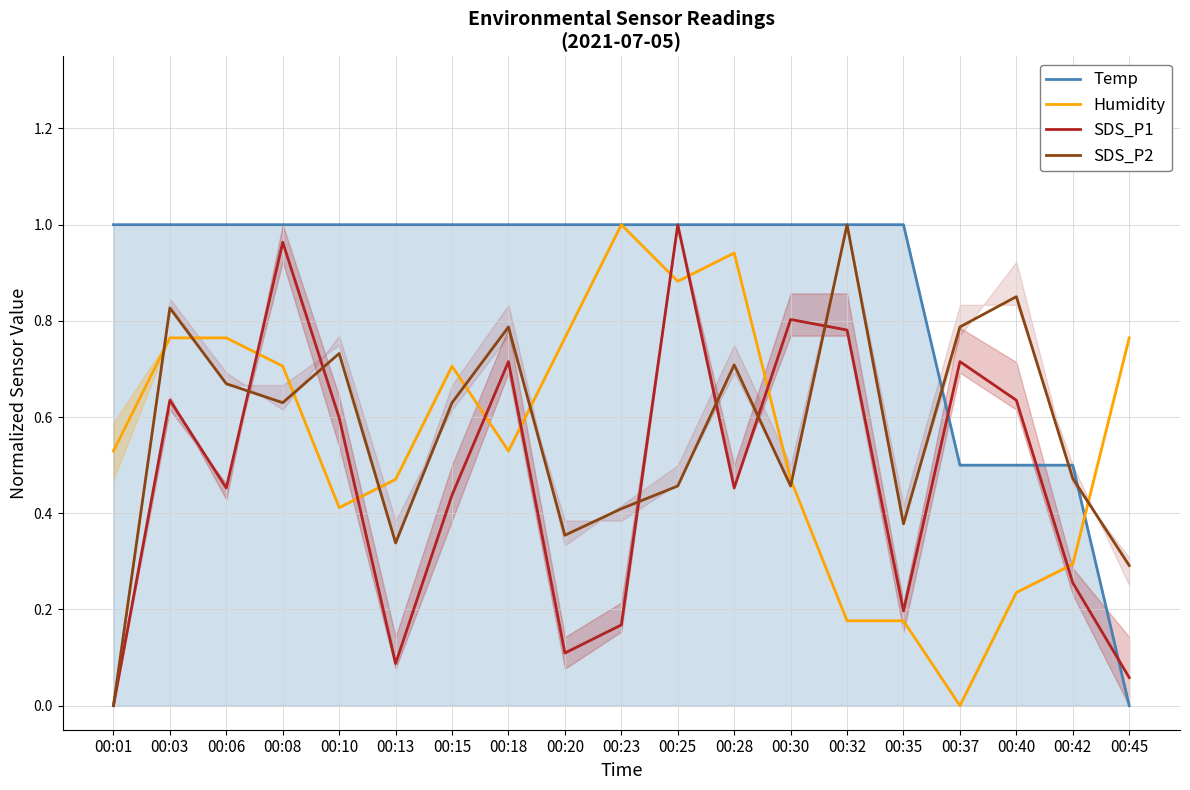

Is the value of SDS_P1 at 00:23 greater than the value of Humidity at 00:03?

No